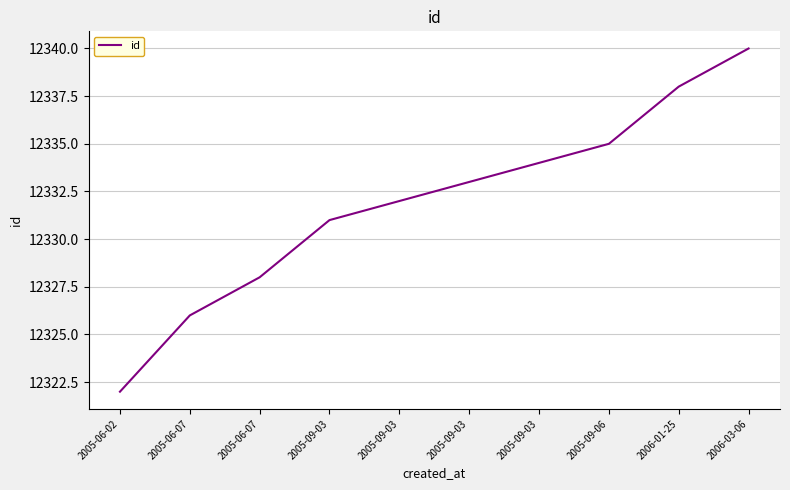

What is the minimum value shown in the chart?

12322